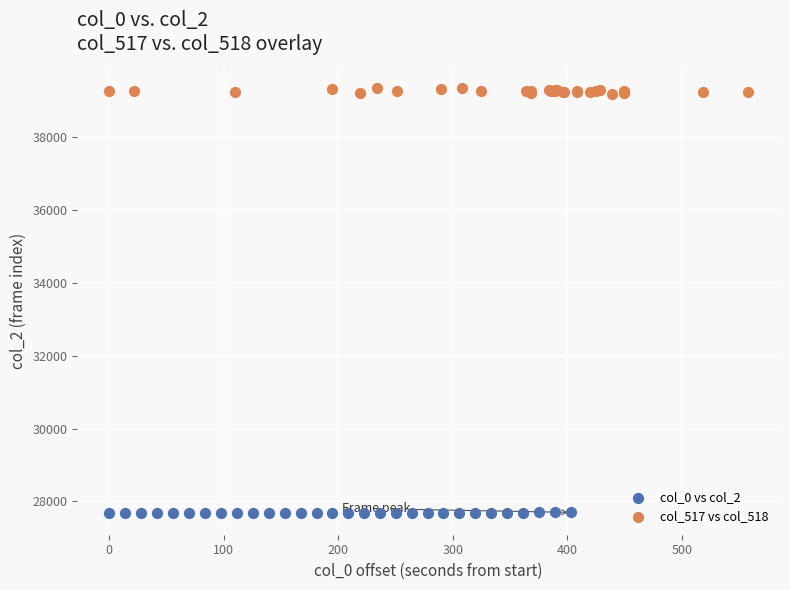

Which series contains the lowest Y value?

col_0 vs col_2